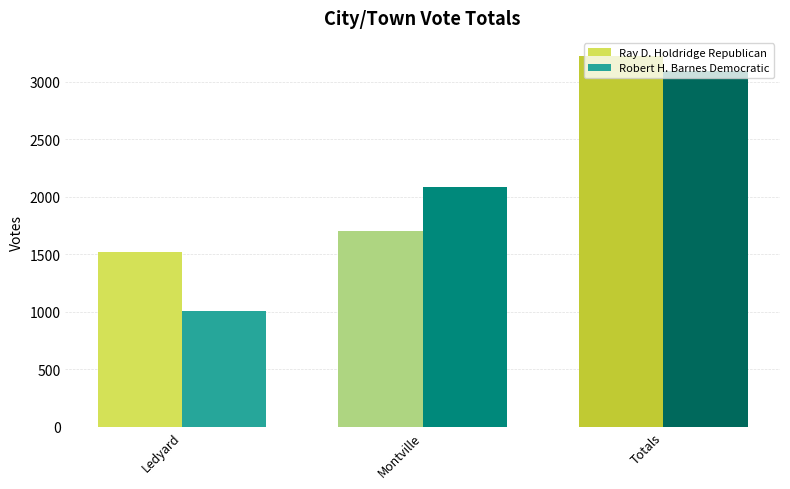

Rank the series at Totals from highest to lowest value.

Ray D. Holdridge Republican, Robert H. Barnes Democratic